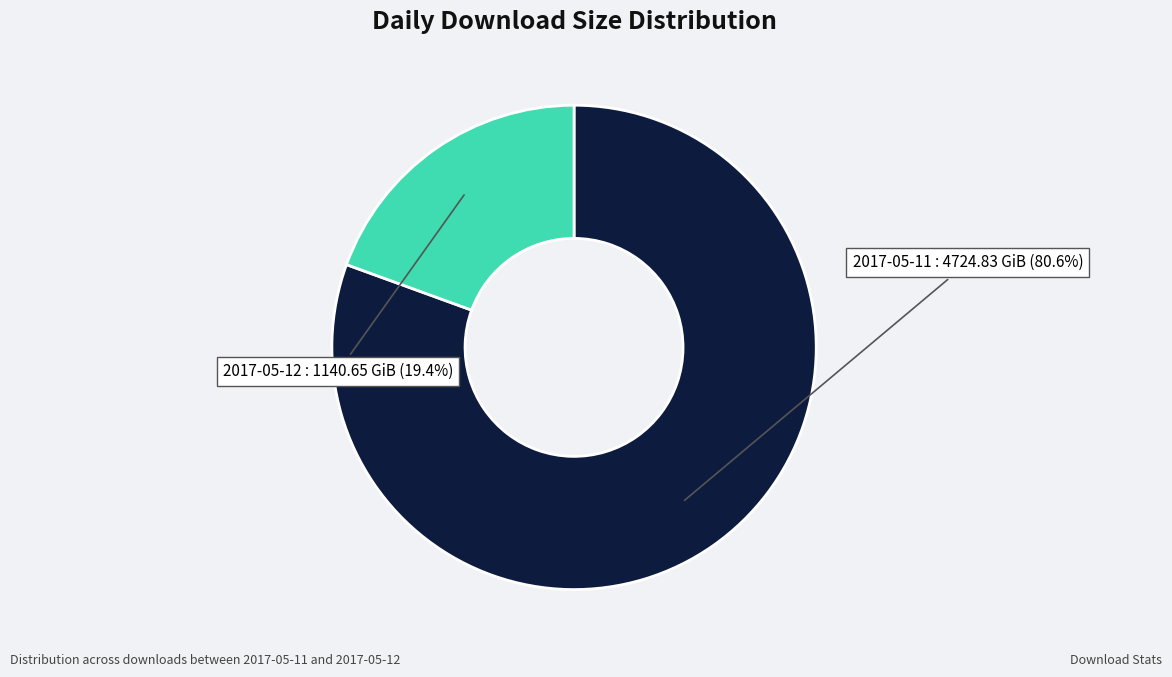

To the nearest percent, what portion does 2017-05-12 represent?

19%